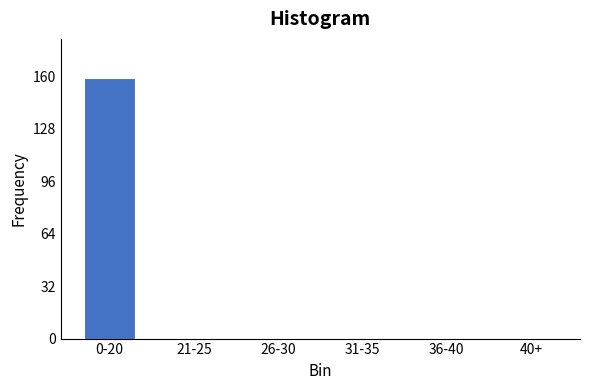

Reading right to left, transcribe all the data shown in this chart.

40+=0	36-40=0	31-35=0	26-30=0	21-25=0	0-20=159